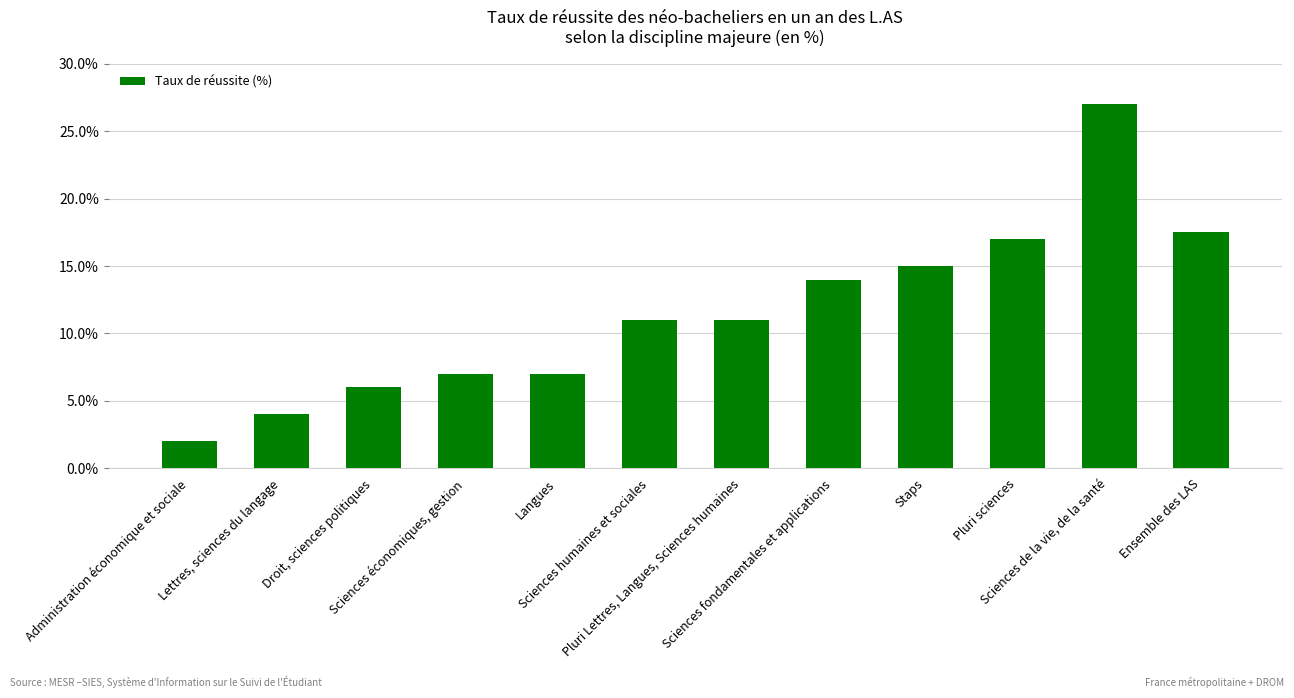

Does the chart contain any negative values?

No